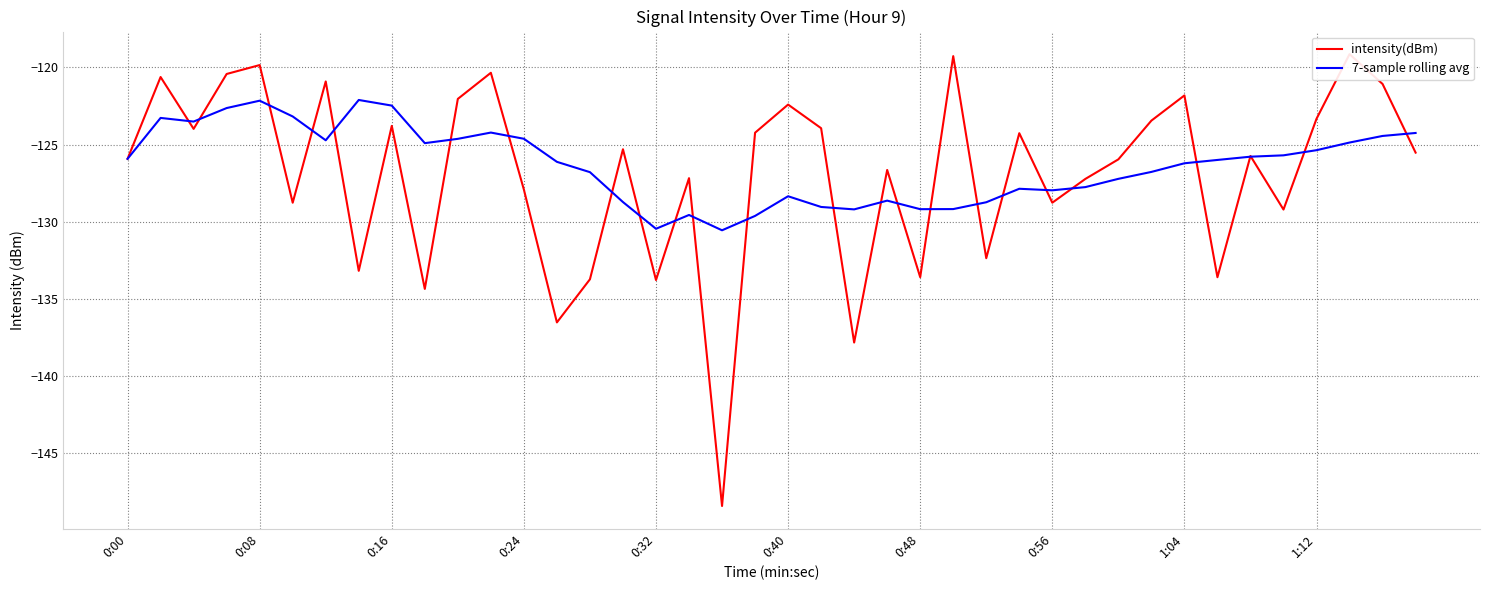

What is the maximum value for 7-sample rolling avg?

-122.1